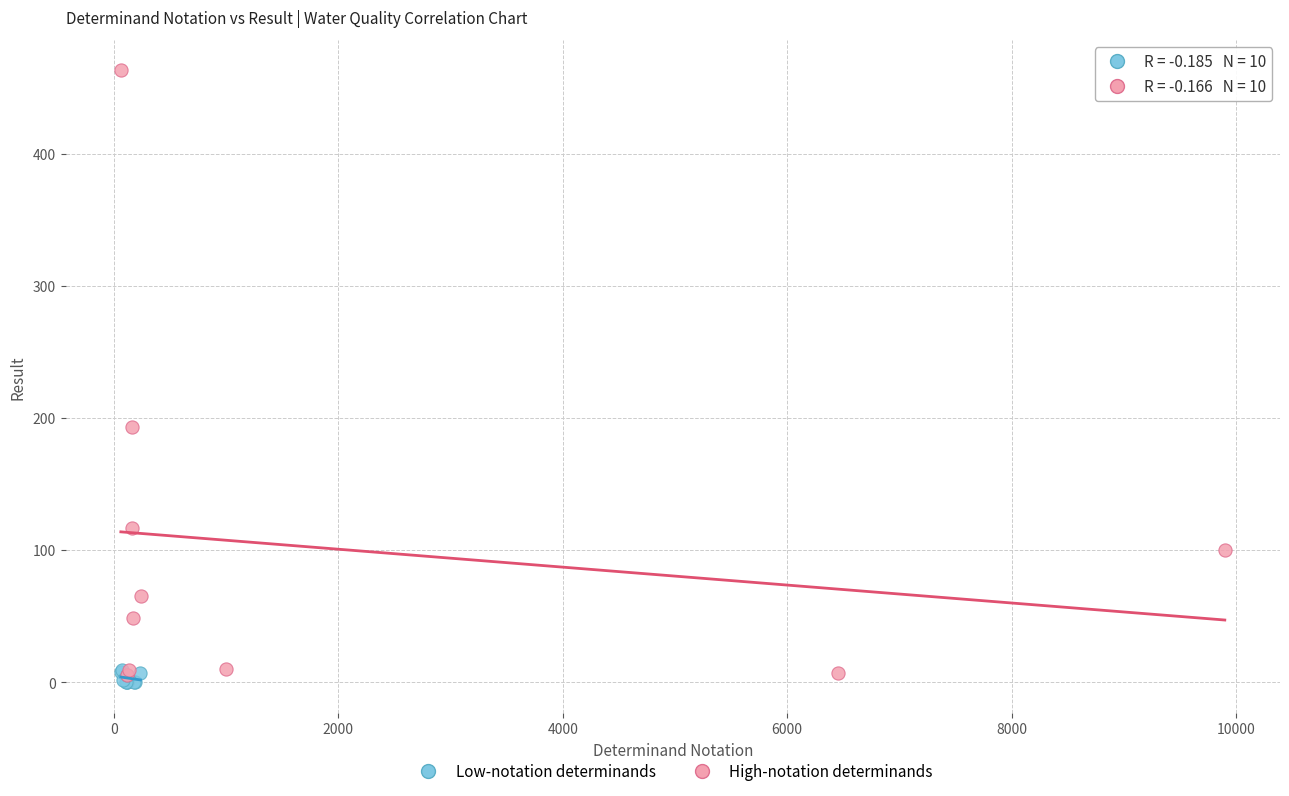

Which series has the largest Y range (max minus min)?

High-notation determinands